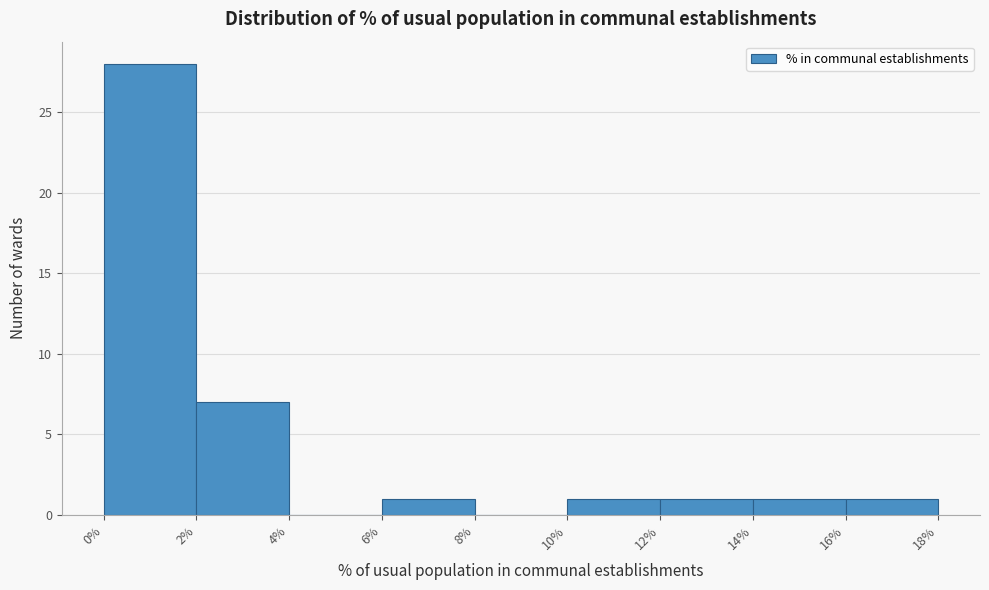

Over which range of the x-axis is the bar tallest?

0% to 2%